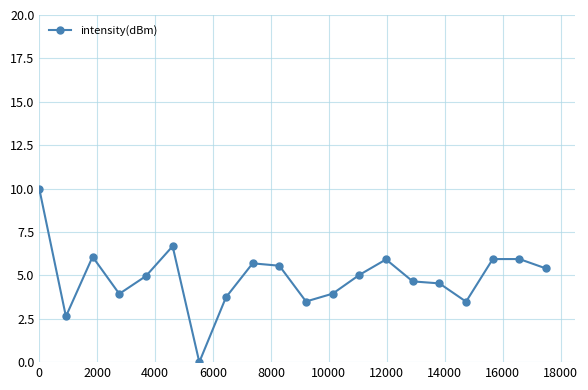

What is the difference between the second highest and second lowest values?

4.0